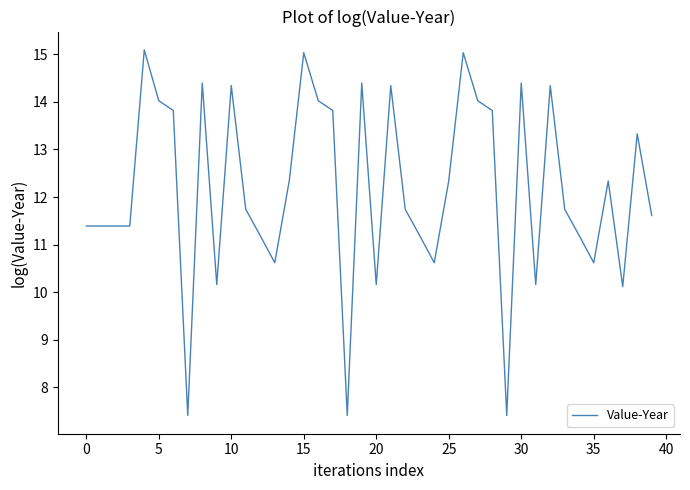

Does the chart display data point markers on the line(s)?

No